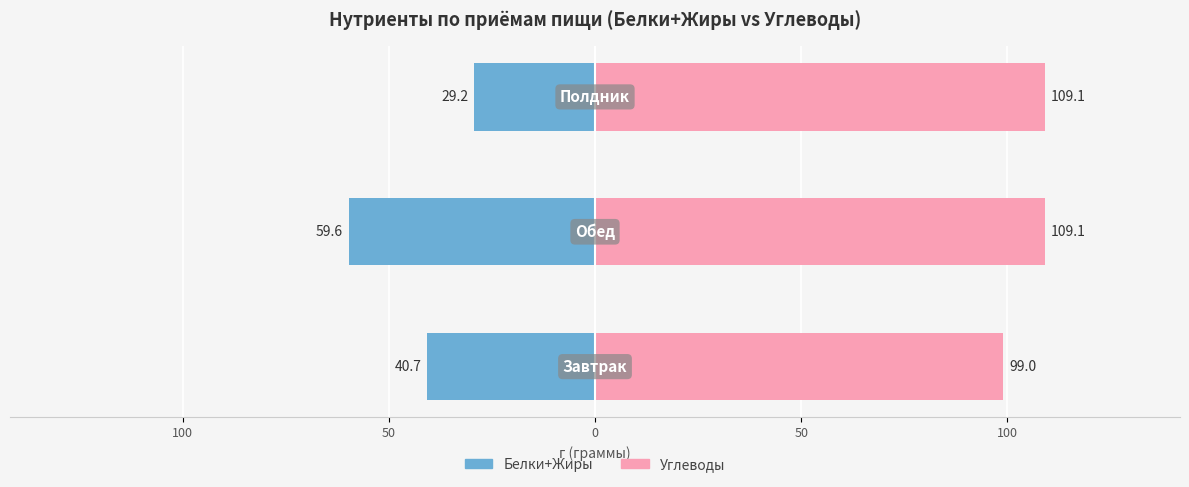

Is it true that Углеводы equals 51.9 at 50?

False